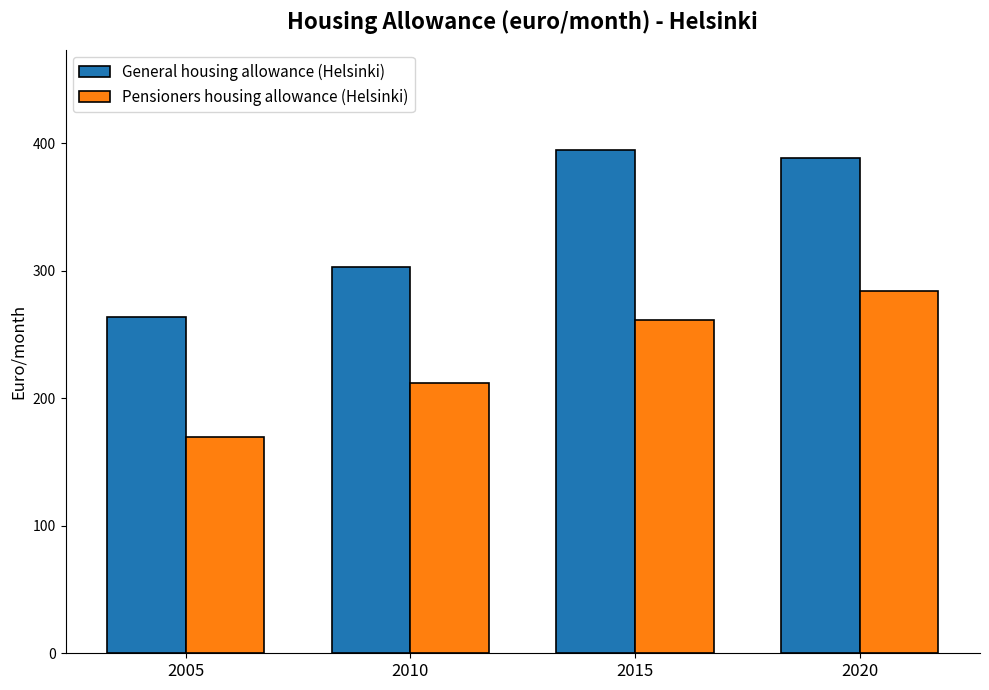

What is the spread (max minus min) of values at 2005?

94.4